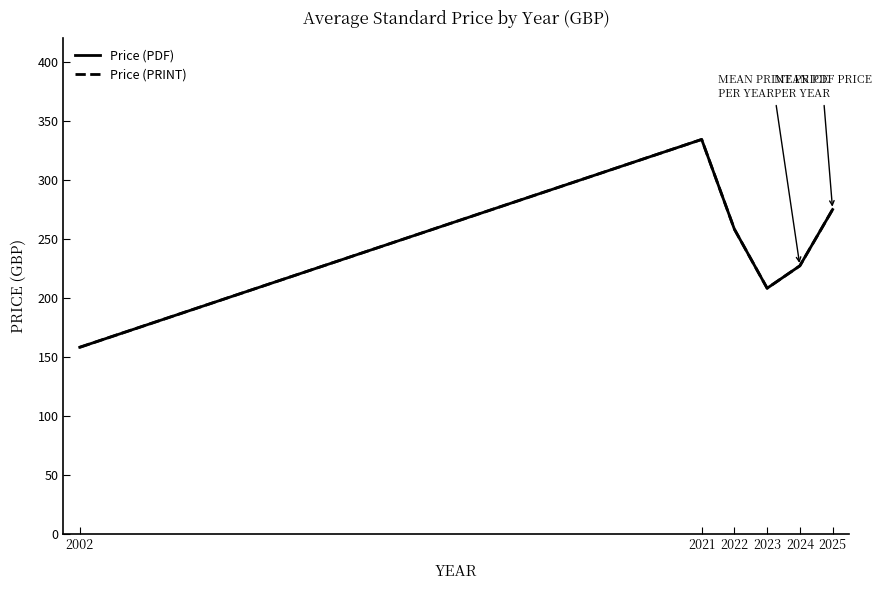

What is the sum of the Price (PDF) values at 2024 and 2022?

485.0